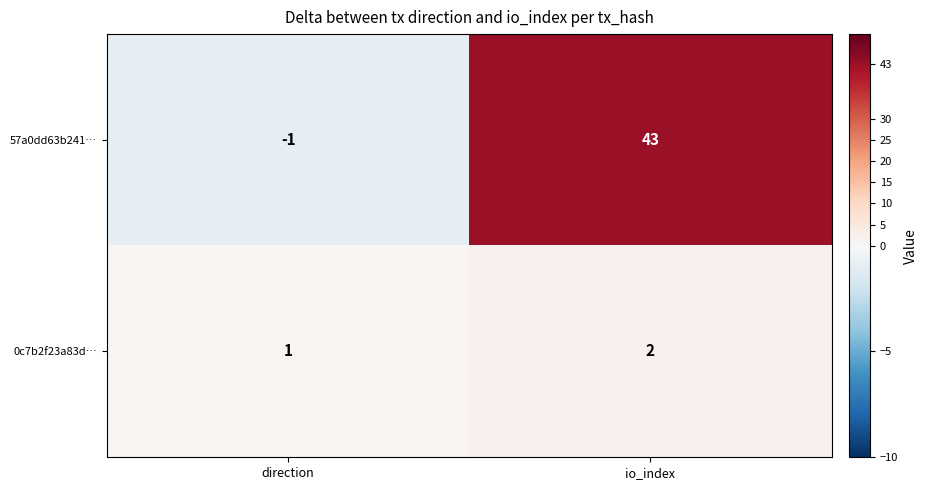

Which category has the lowest value in the 57a0dd63b241… series?

direction